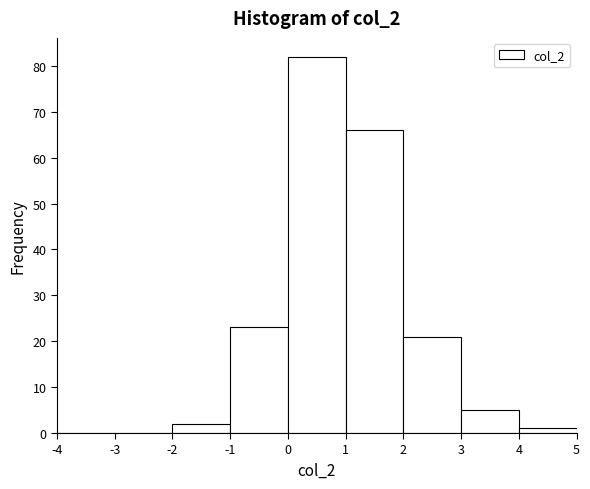

What is the height of the bar covering 3 to 4 on the x-axis? The values are not printed on the chart, so give them approximately, as read against the axis.

5